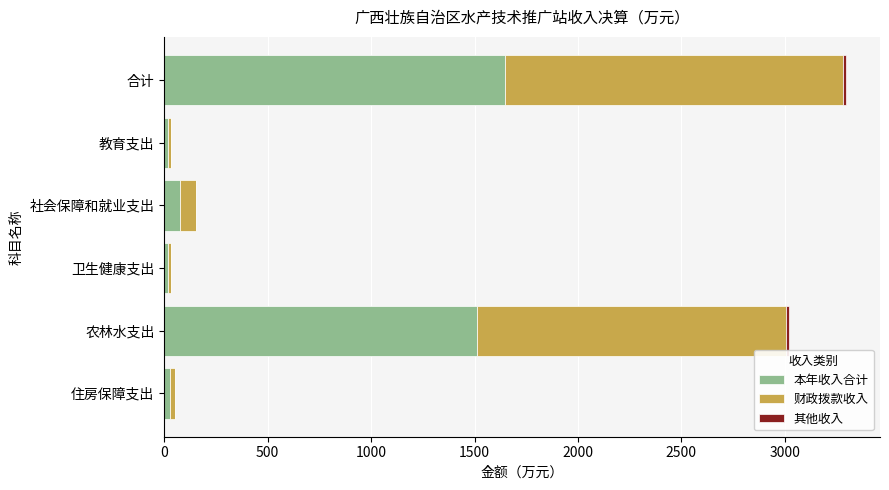

Is it true that 本年收入合计 equals 2668.3 at 农林水支出?

False